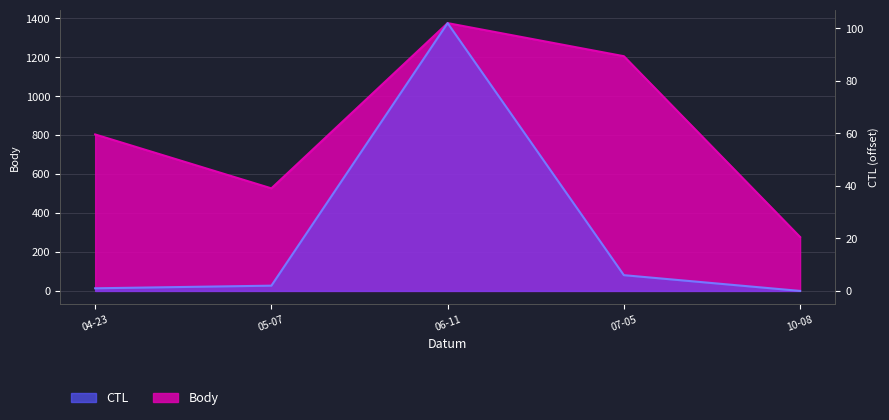

What is the difference between the second highest and second lowest values in the CTL series?

5